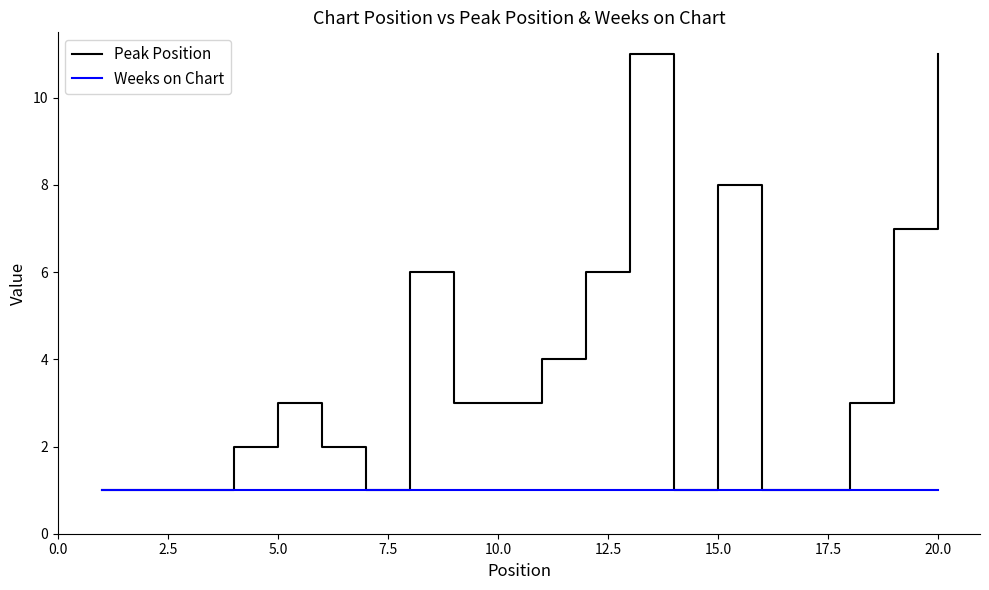

List the series in order of their overall mean, highest first.

Peak Position, Weeks on Chart